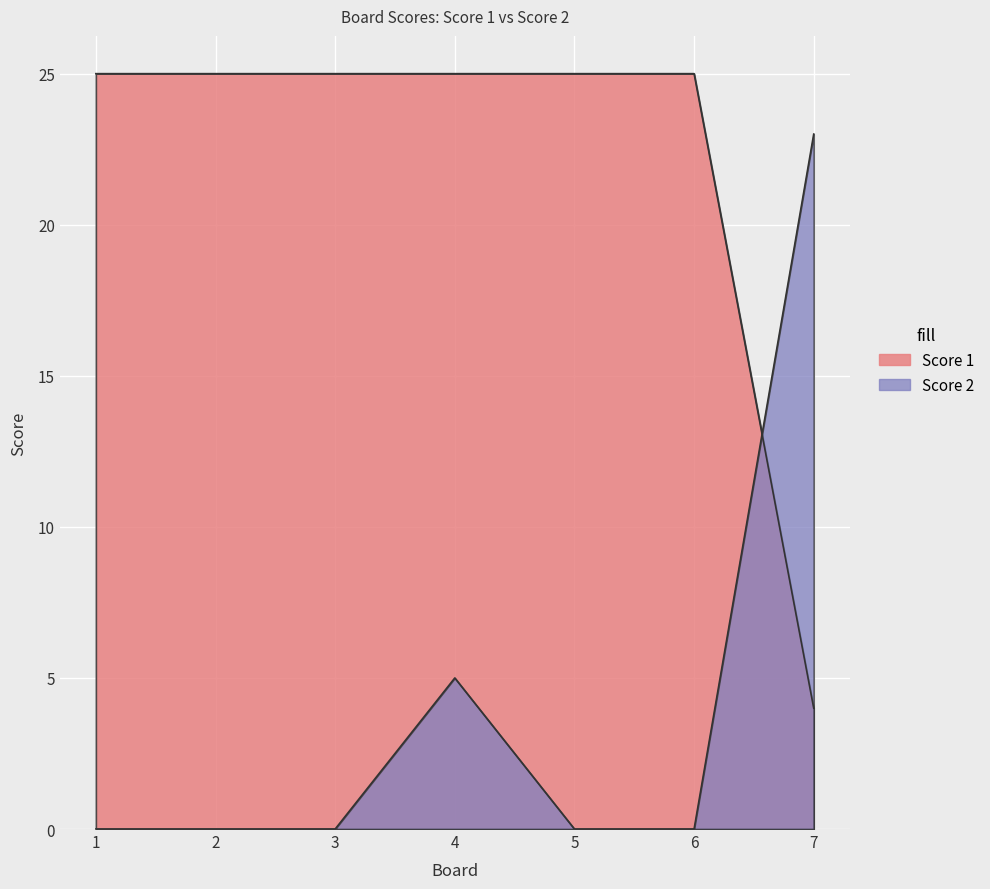

How many intersections are there between Score 1 and Score 2?

1